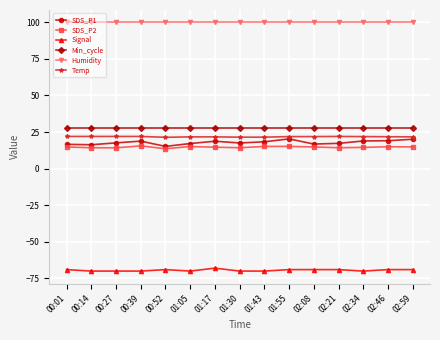

Is the value of Humidity at 00:14 greater than the value of SDS_P1 at 01:05?

Yes